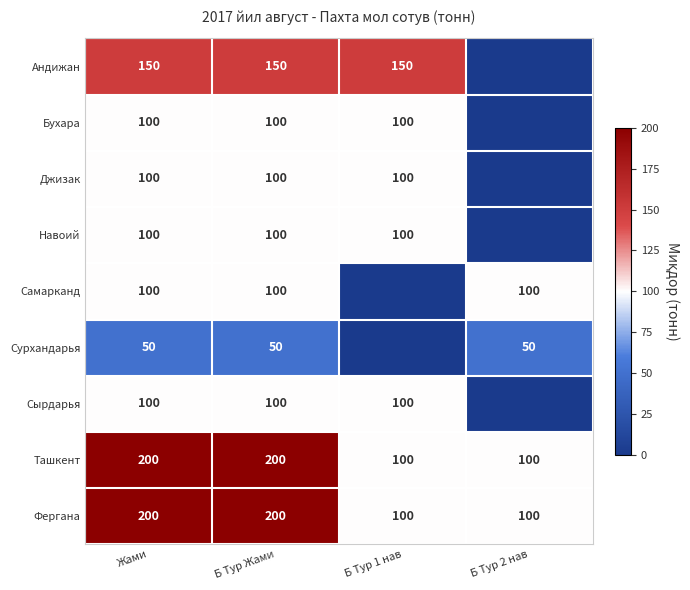

At which category is the sum across all series the highest?

Жами